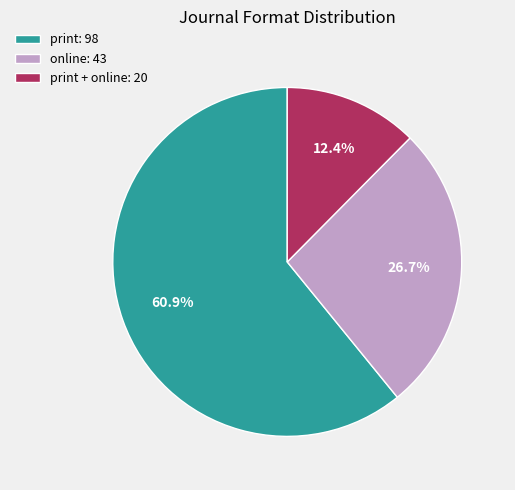

What percentage is NOT represented by online: 43?

73.3%